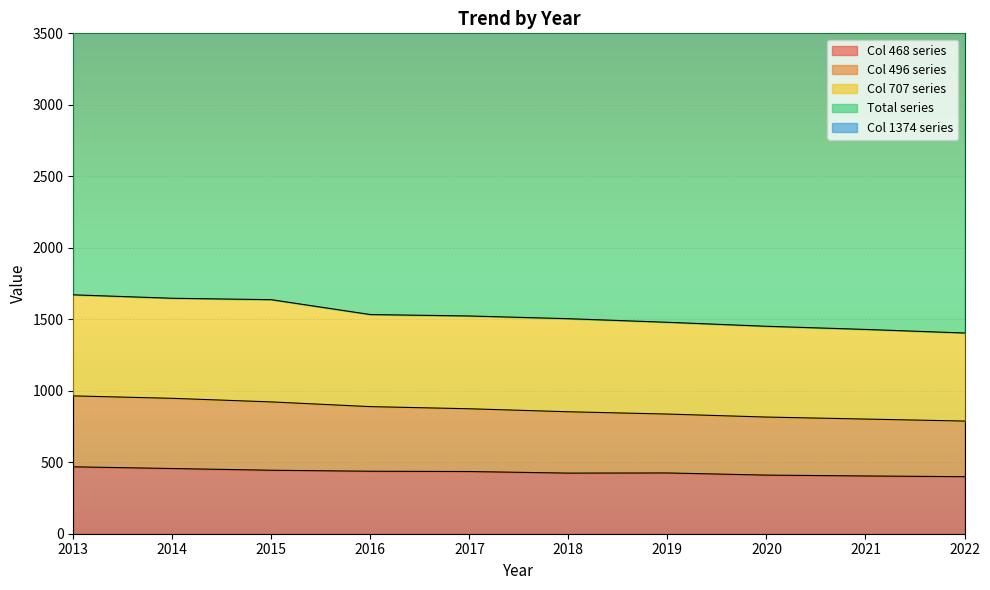

The value of Col 468 series at 2013 is 468. True or false?

True